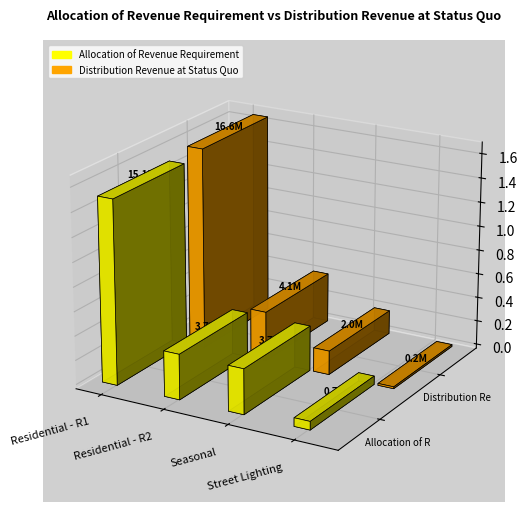

Is the value of Distribution Revenue at Status Quo at Residential - R2 greater than the value of Allocation of Revenue Requirement at Residential - R2?

Yes